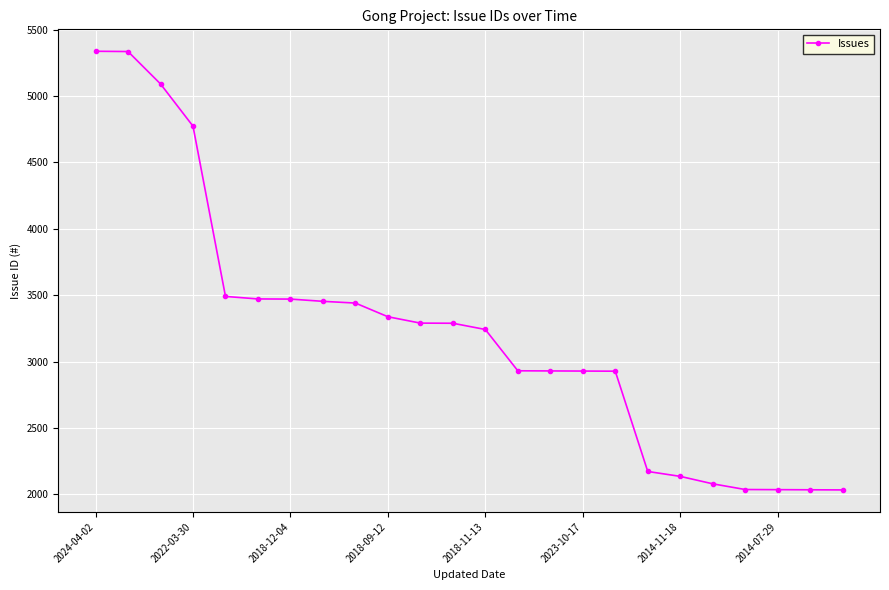

What is the value of the 12th point from the left?

3289